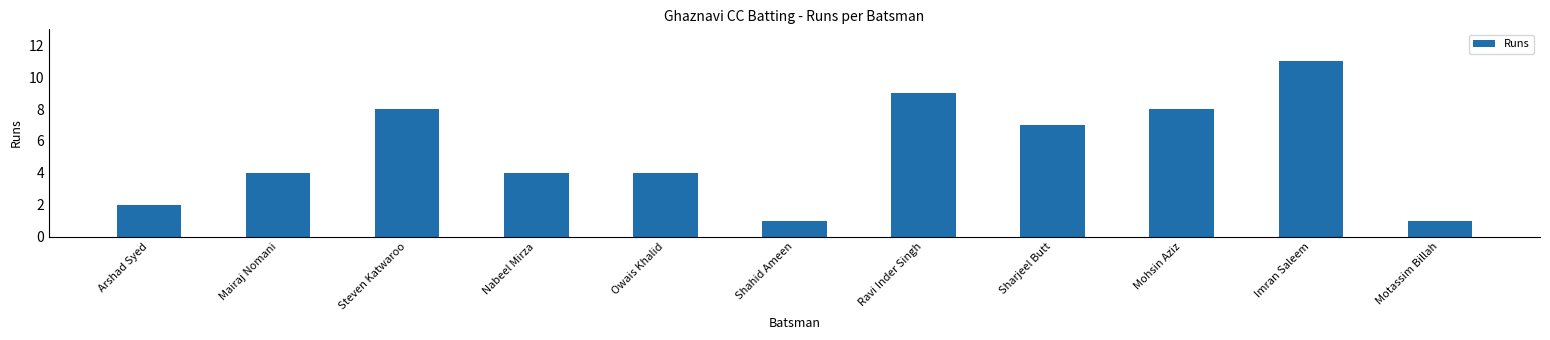

What is the difference between the maximum and minimum values?

10